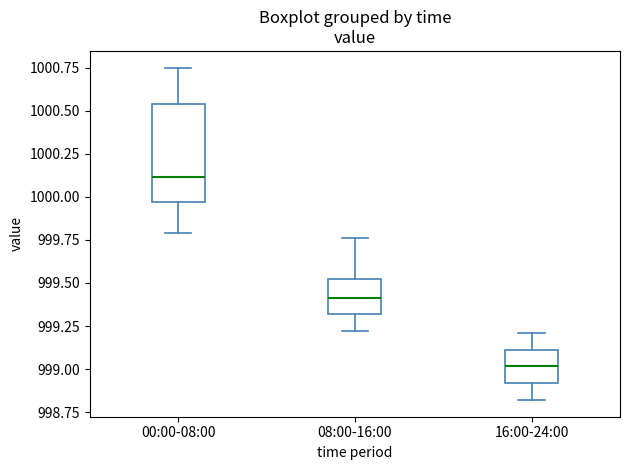

Where is the upper edge of the box for 00:00-08:00 on the y-axis? The values are not printed on the chart, so give them approximately, as read against the axis.

1000.55